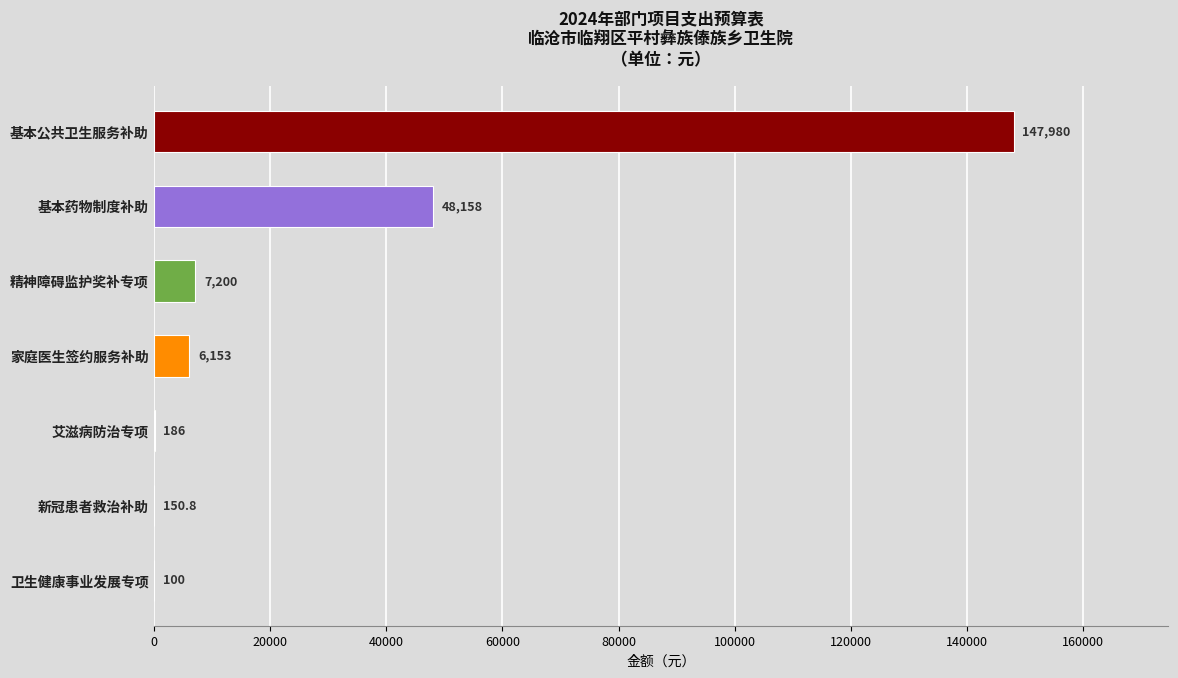

Which has a higher value, 卫生健康事业发展专项 or 精神障碍监护奖补专项?

精神障碍监护奖补专项